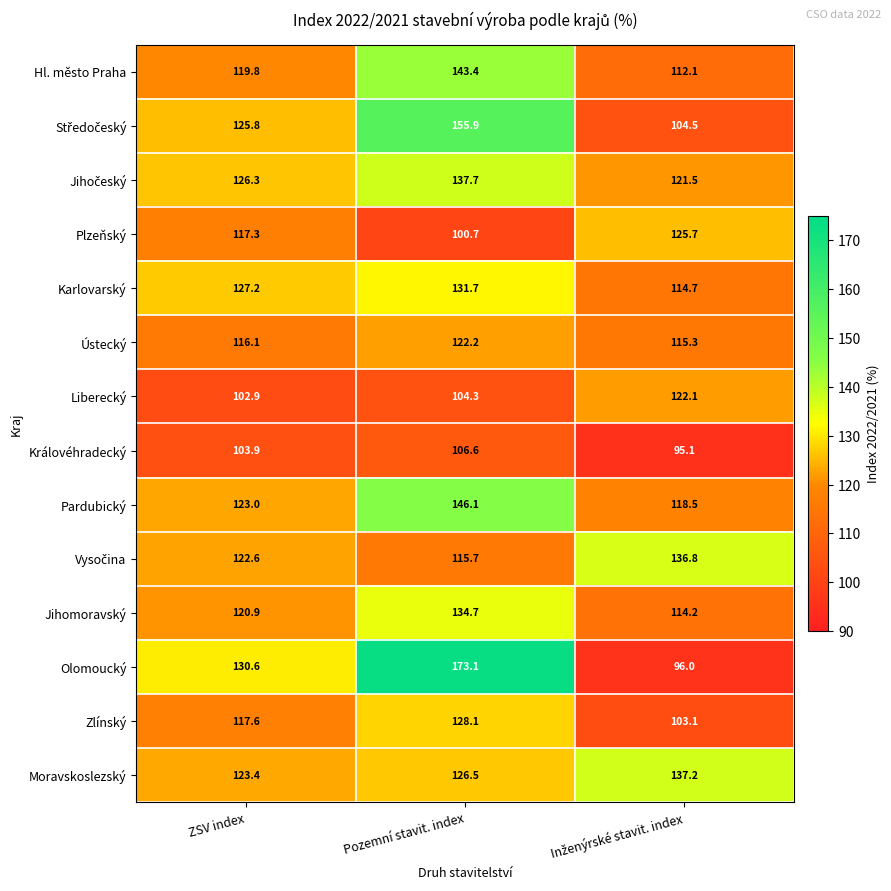

Between ZSV index and Pozemní stavit. index, which series saw the biggest shift?

Olomoucký